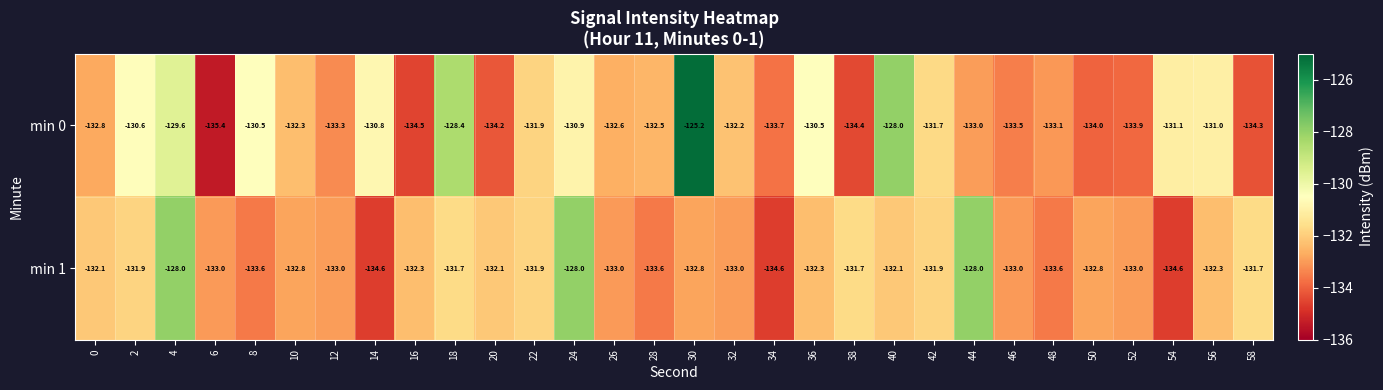

The min 0 series shows -233.8 at 54. True or false?

False